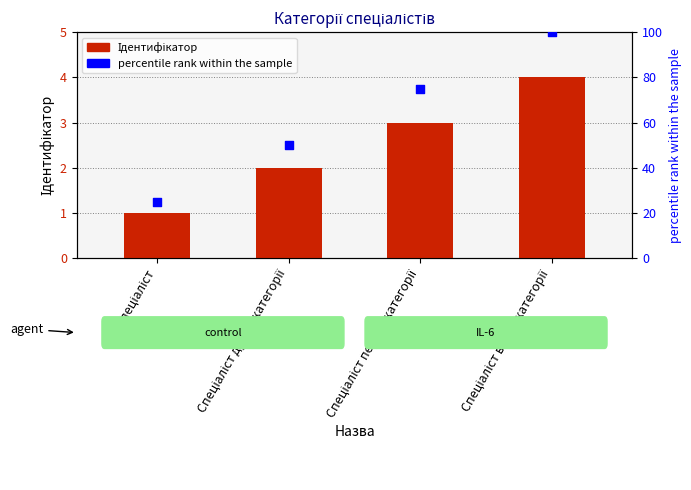

Which series has the widest spread of Y values?

percentile rank within the sample